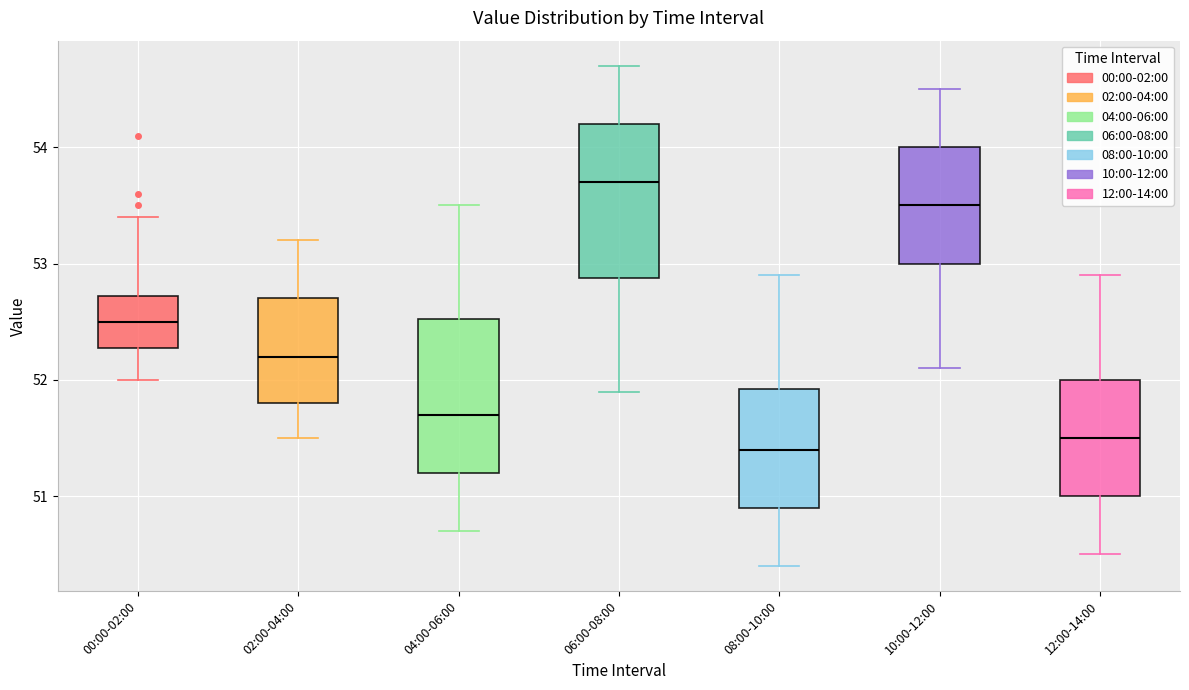

Reading left to right, transcribe this box plot: for each box, give where its median line is, the range the box spans, and where its two whiskers end, as read against the y-axis. The values are not printed on the chart, so give them approximately, as read against the axis.

00:00-02:00: median 52.5, box 52.3 to 52.7, whiskers 52.0 to 53.4
02:00-04:00: median 52.2, box 51.8 to 52.7, whiskers 51.5 to 53.2
04:00-06:00: median 51.7, box 51.2 to 52.5, whiskers 50.7 to 53.5
06:00-08:00: median 53.7, box 52.9 to 54.2, whiskers 51.9 to 54.7
08:00-10:00: median 51.4, box 50.9 to 51.9, whiskers 50.4 to 52.9
10:00-12:00: median 53.5, box 53.0 to 54.0, whiskers 52.1 to 54.5
12:00-14:00: median 51.5, box 51.0 to 52.0, whiskers 50.5 to 52.9